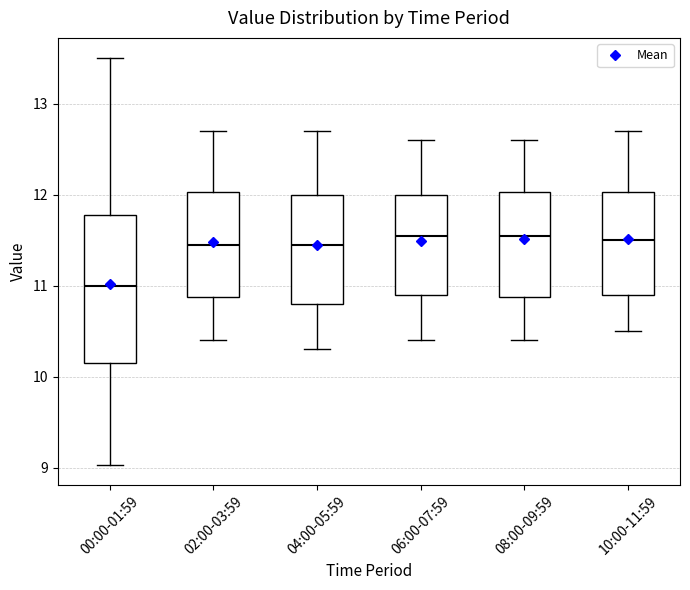

Reading left to right, transcribe this box plot: for each box, give where its median line is, the range the box spans, and where its two whiskers end, as read against the y-axis. The values are not printed on the chart, so give them approximately, as read against the axis.

00:00-01:59: median 11.0, box 10.2 to 11.8, whiskers 9.0 to 13.5
02:00-03:59: median 11.5, box 10.9 to 12.0, whiskers 10.4 to 12.7
04:00-05:59: median 11.5, box 10.8 to 12.0, whiskers 10.3 to 12.7
06:00-07:59: median 11.6, box 10.9 to 12.0, whiskers 10.4 to 12.6
08:00-09:59: median 11.6, box 10.9 to 12.0, whiskers 10.4 to 12.6
10:00-11:59: median 11.5, box 10.9 to 12.0, whiskers 10.5 to 12.7